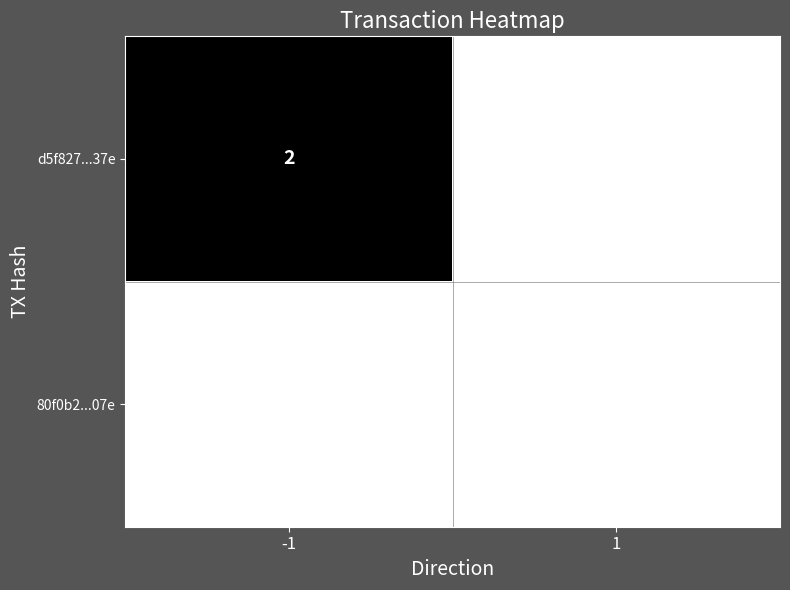

Is the value of 80f0b2...07e at 1 greater than the value of d5f827...37e at -1?

No